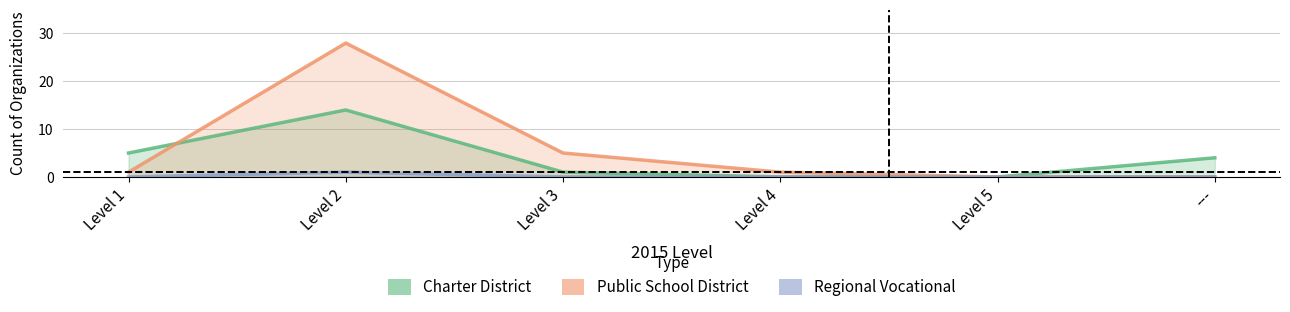

Between Level 4 and Level 5, which series saw the biggest shift?

Public School District